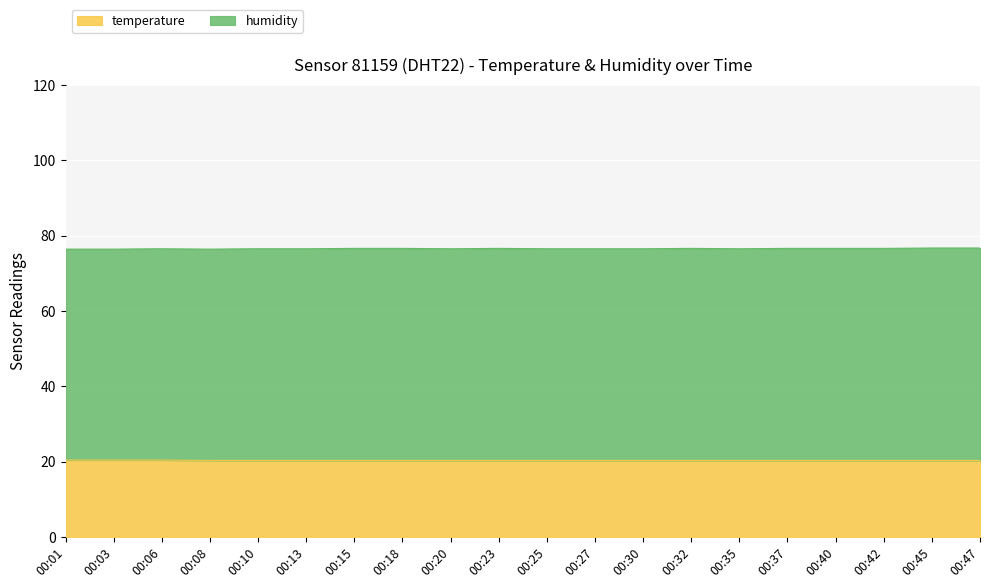

True or false: there are more than 1 points higher than both neighbors.

False